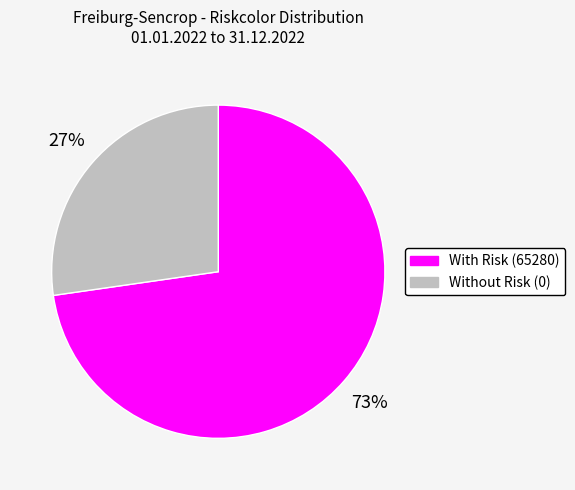

To the nearest percent, what is the average slice percentage?

50%